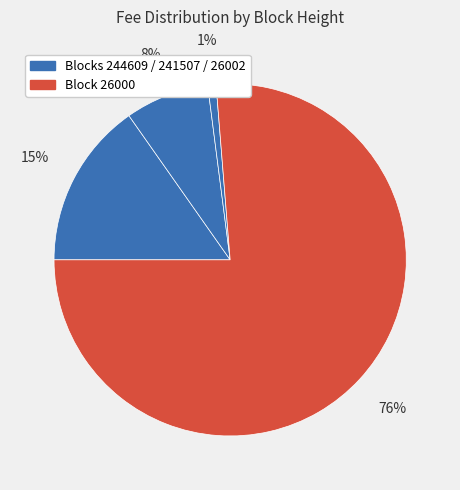

Rank the categories by value from lowest to highest.

26002, 241507, 244609, 26000